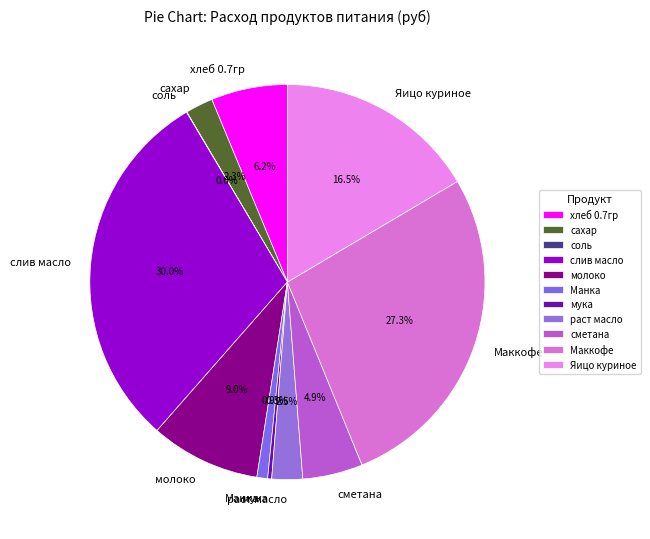

Which slice is the largest?

слив масло